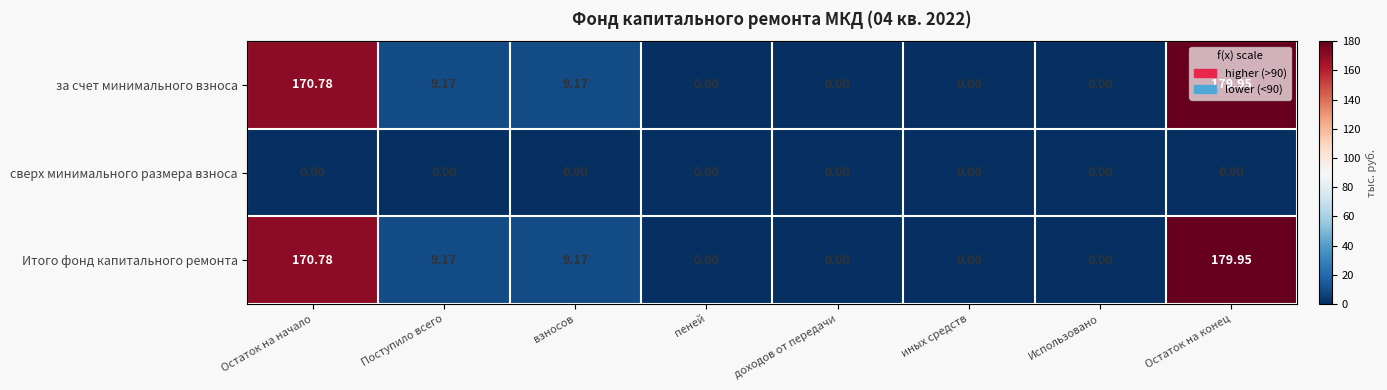

Is the value of сверх минимального размера взноса at доходов от передачи greater than the value of Итого фонд капитального ремонта at взносов?

No